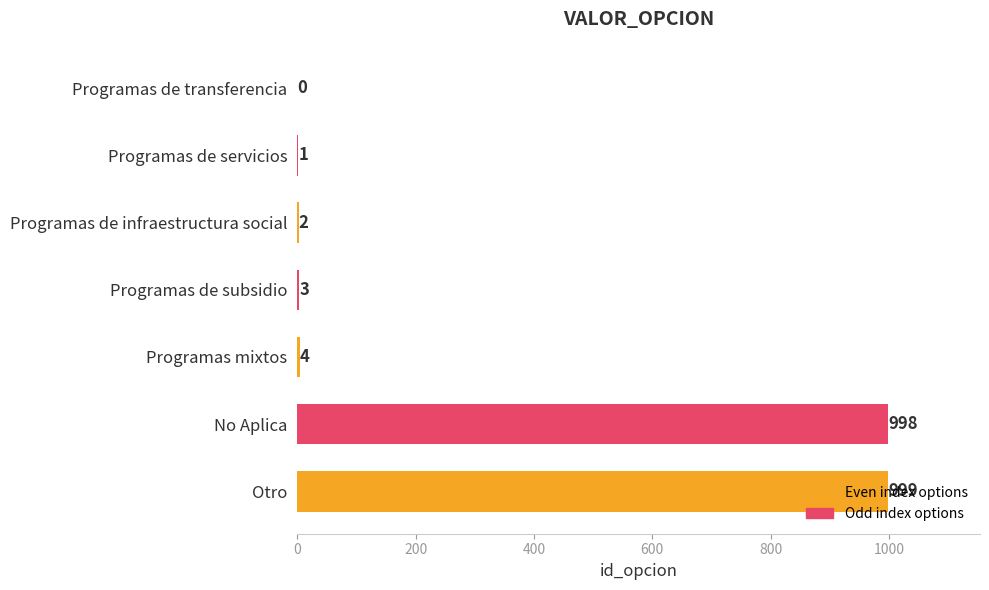

At which category does the chart reach its peak across all series?

Otro